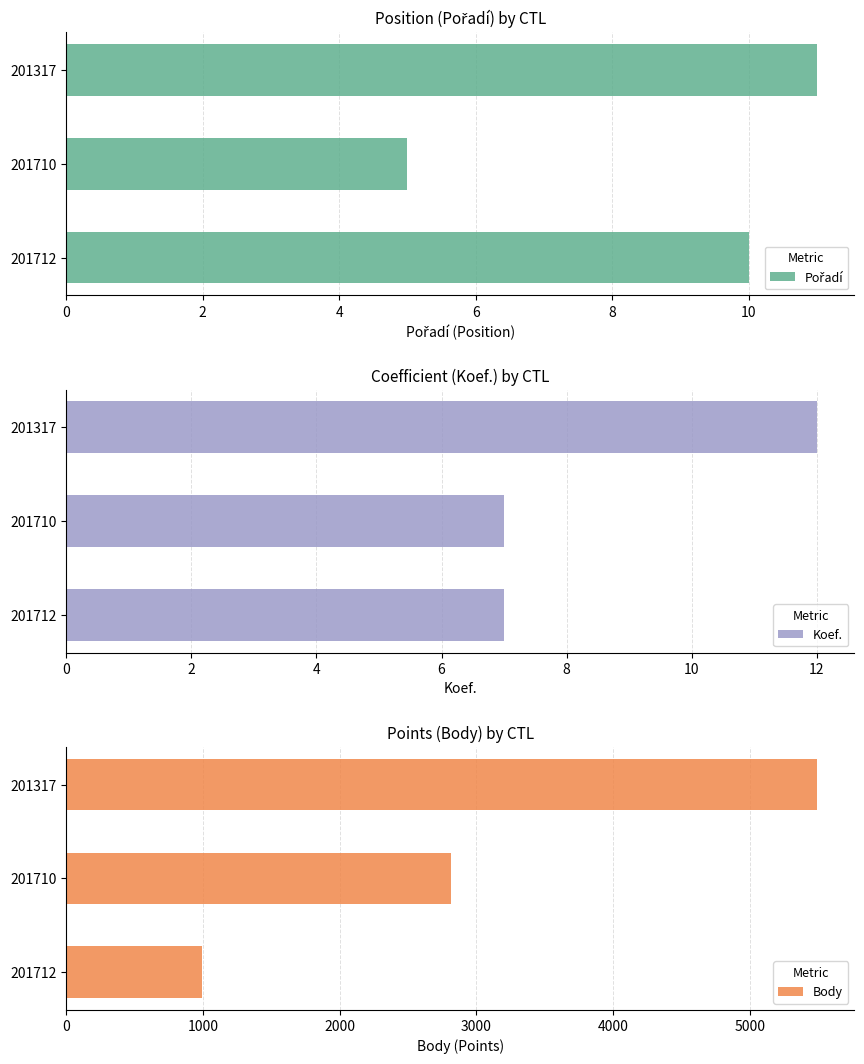

What is the minimum value for Body?

997